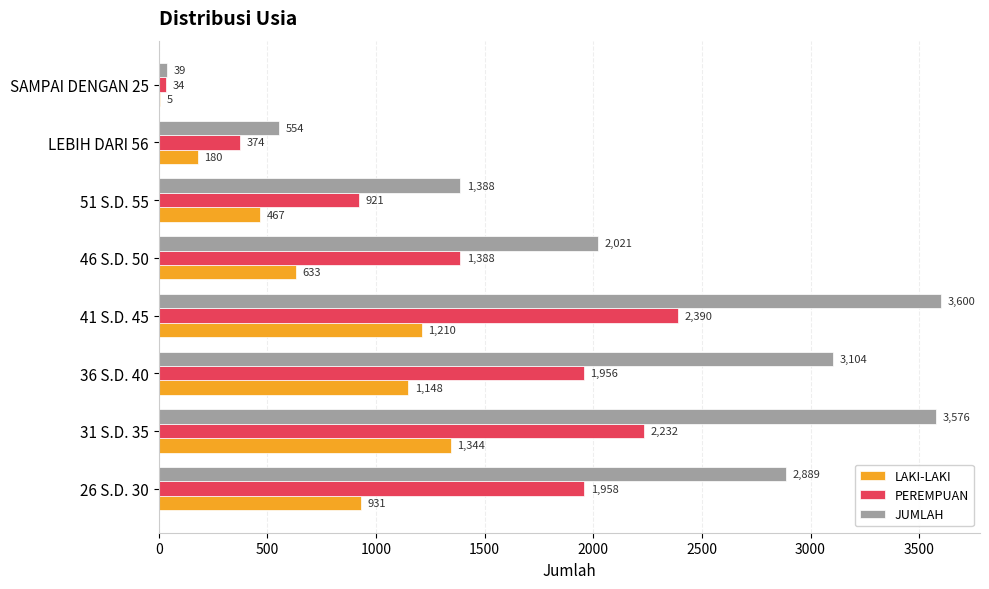

Where is PEREMPUAN nearest to the value 1212?

46 S.D. 50